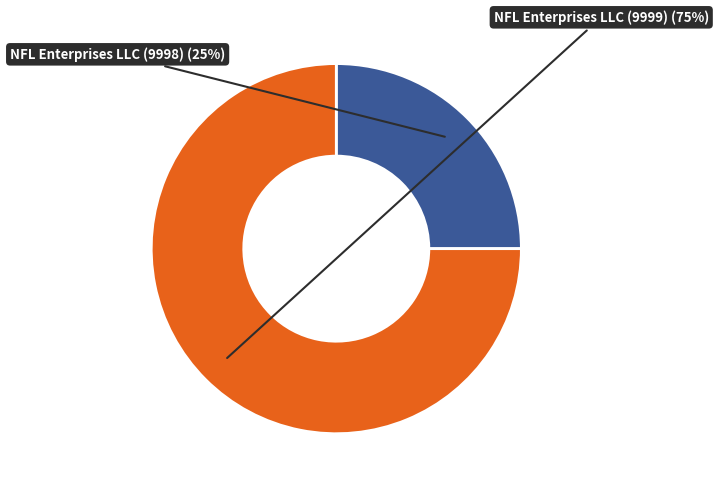

Is there a majority slice in this chart?

Yes